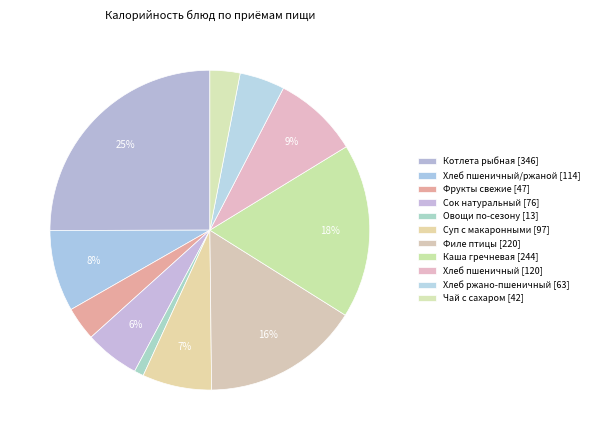

Count the number of slices in the pie.

11